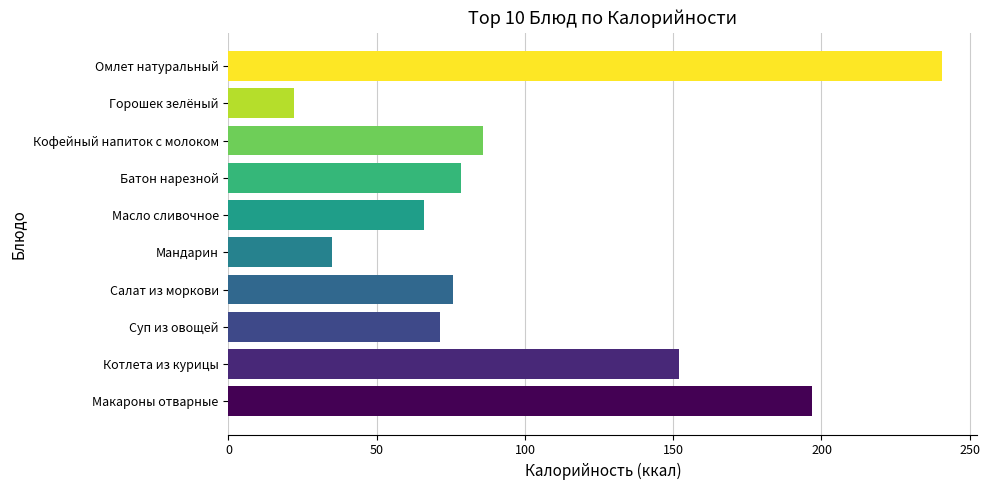

List the labels in order of value, largest first.

Омлет натуральный, Макароны отварные, Котлета из курицы, Кофейный напиток с молоком, Батон нарезной, Салат из моркови, Суп из овощей, Масло сливочное, Мандарин, Горошек зелёный